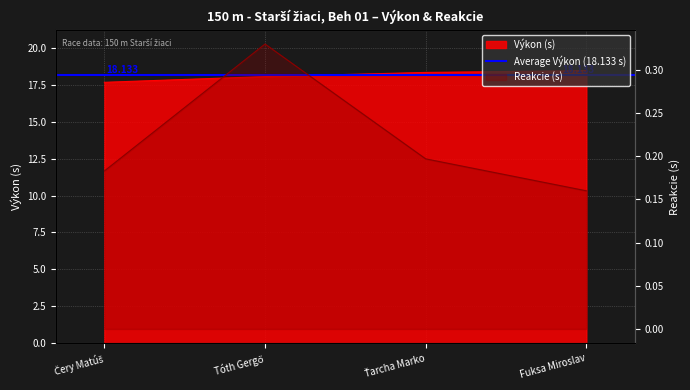

Reading left to right, extract all data points from this chart.

Výkon: 17.7	18.1	18.3	18.5
Reakcie: 0.2	0.3	0.2	0.2